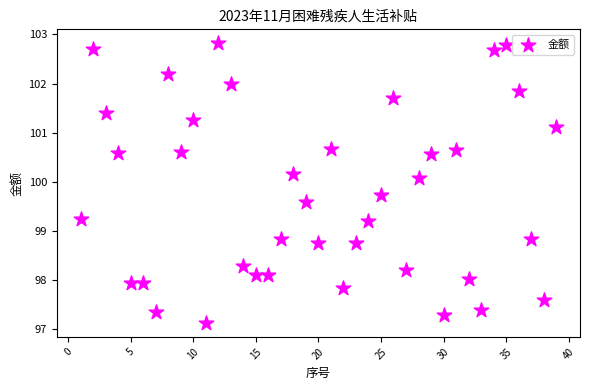

What is the range of Y values (max minus min)?

5.7